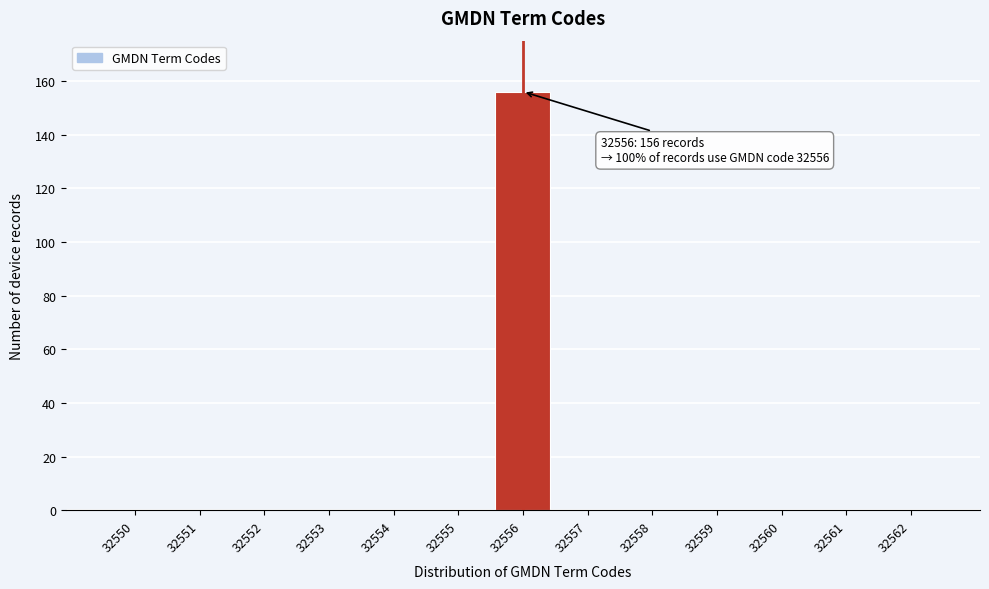

Reading left to right, what are all the values shown in this chart?

32550=0	32551=0	32552=0	32553=0	32554=0	32555=0	32556=156	32557=0	32558=0	32559=0	32560=0	32561=0	32562=0